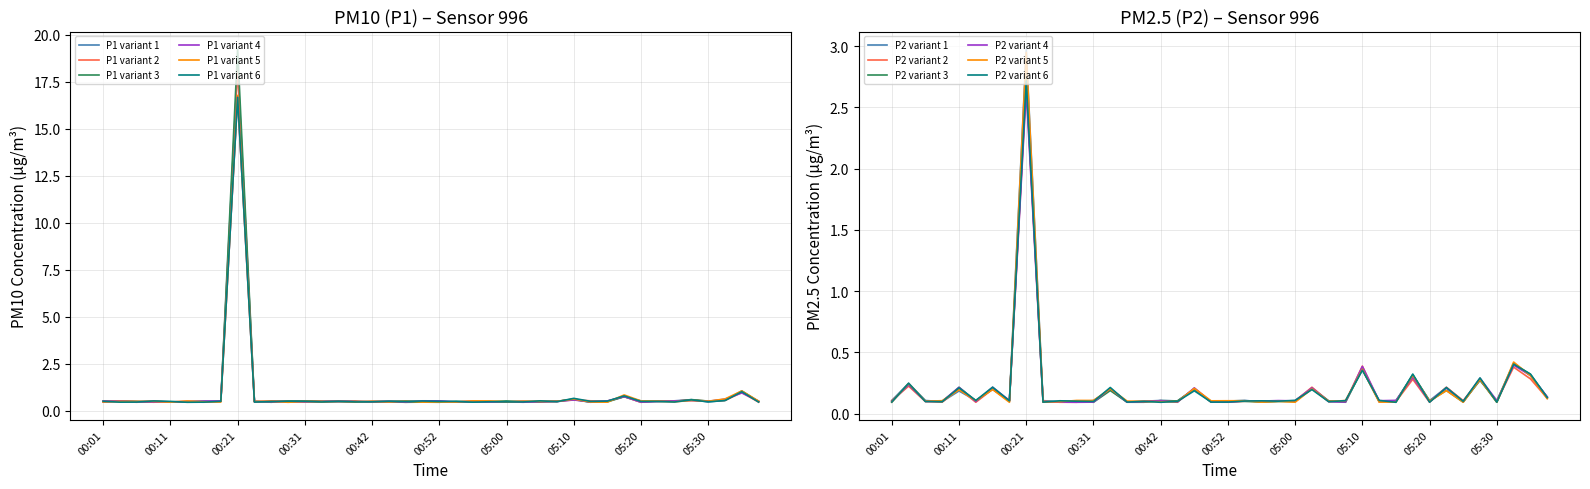

True or false: P2 has more than 1 interior local peaks.

True